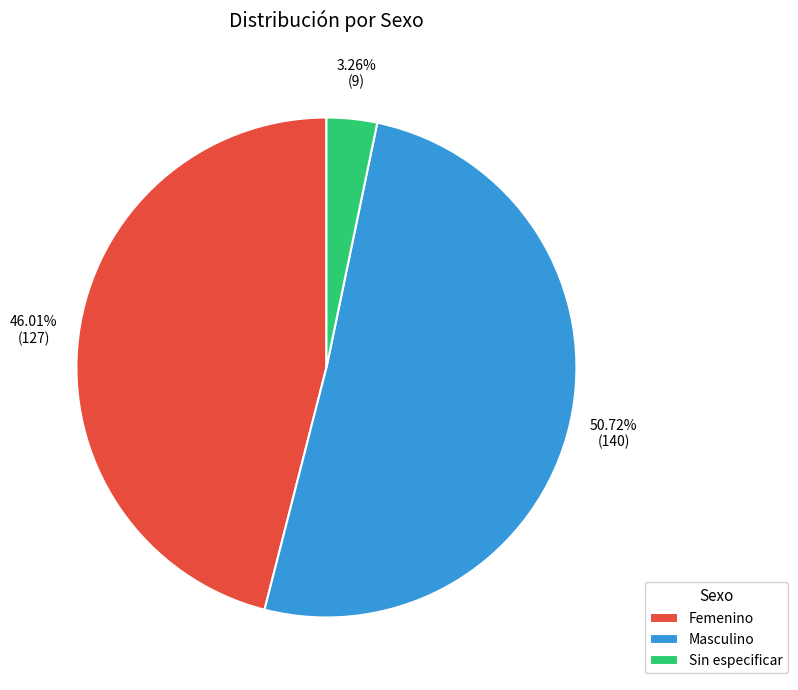

Which slice represents more than half of the pie?

Masculino